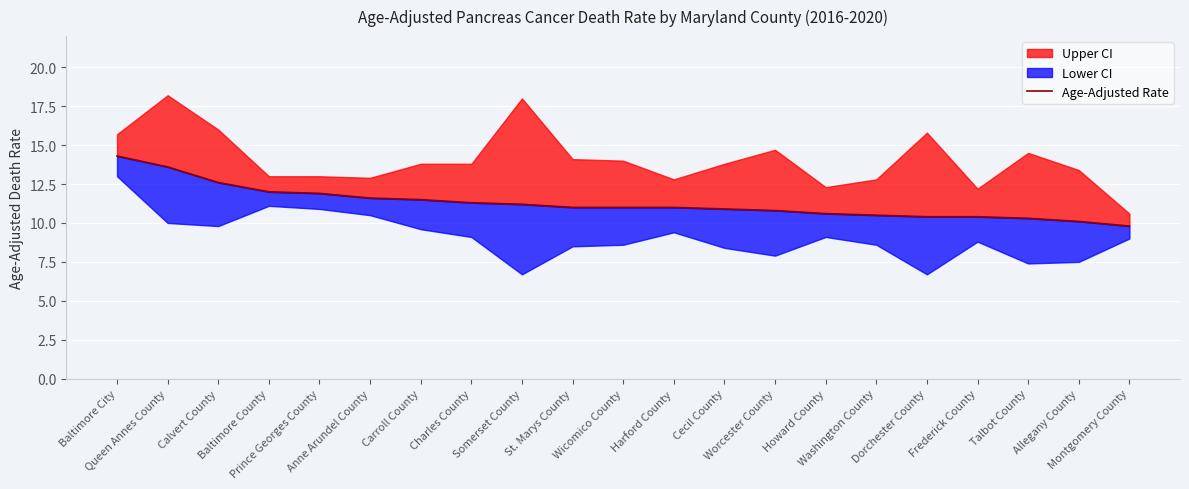

What is the ratio of the value at Frederick County to the value at Wicomico County?

0.9